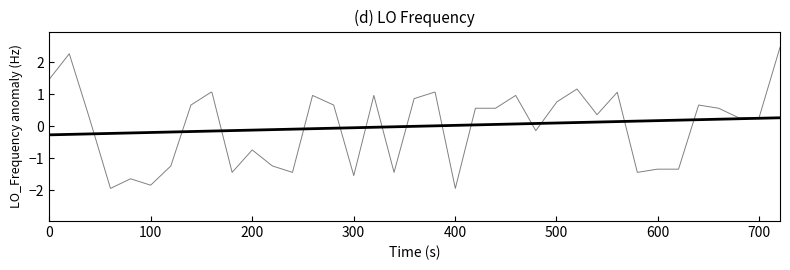

What is the smallest value displayed?

-1.9